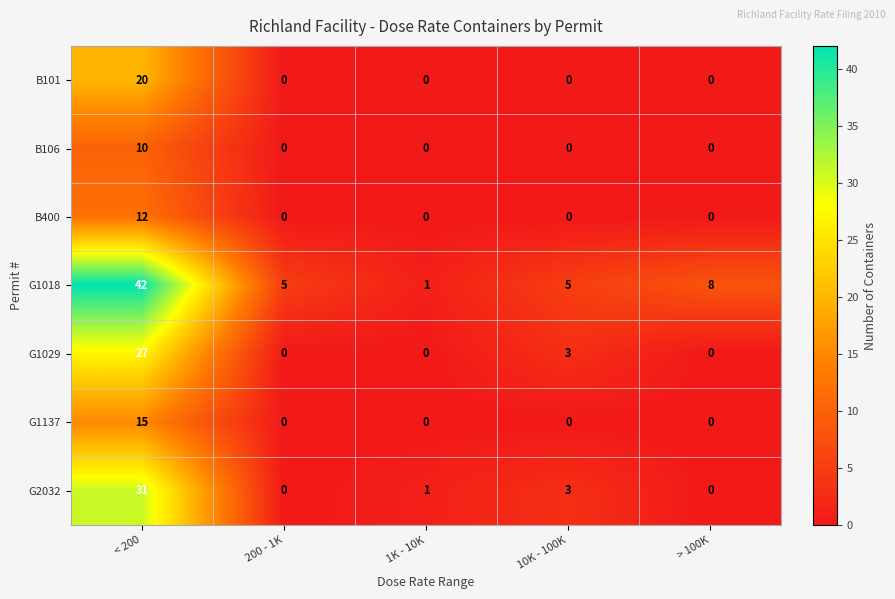

Which series has the largest total across all categories?

G1018